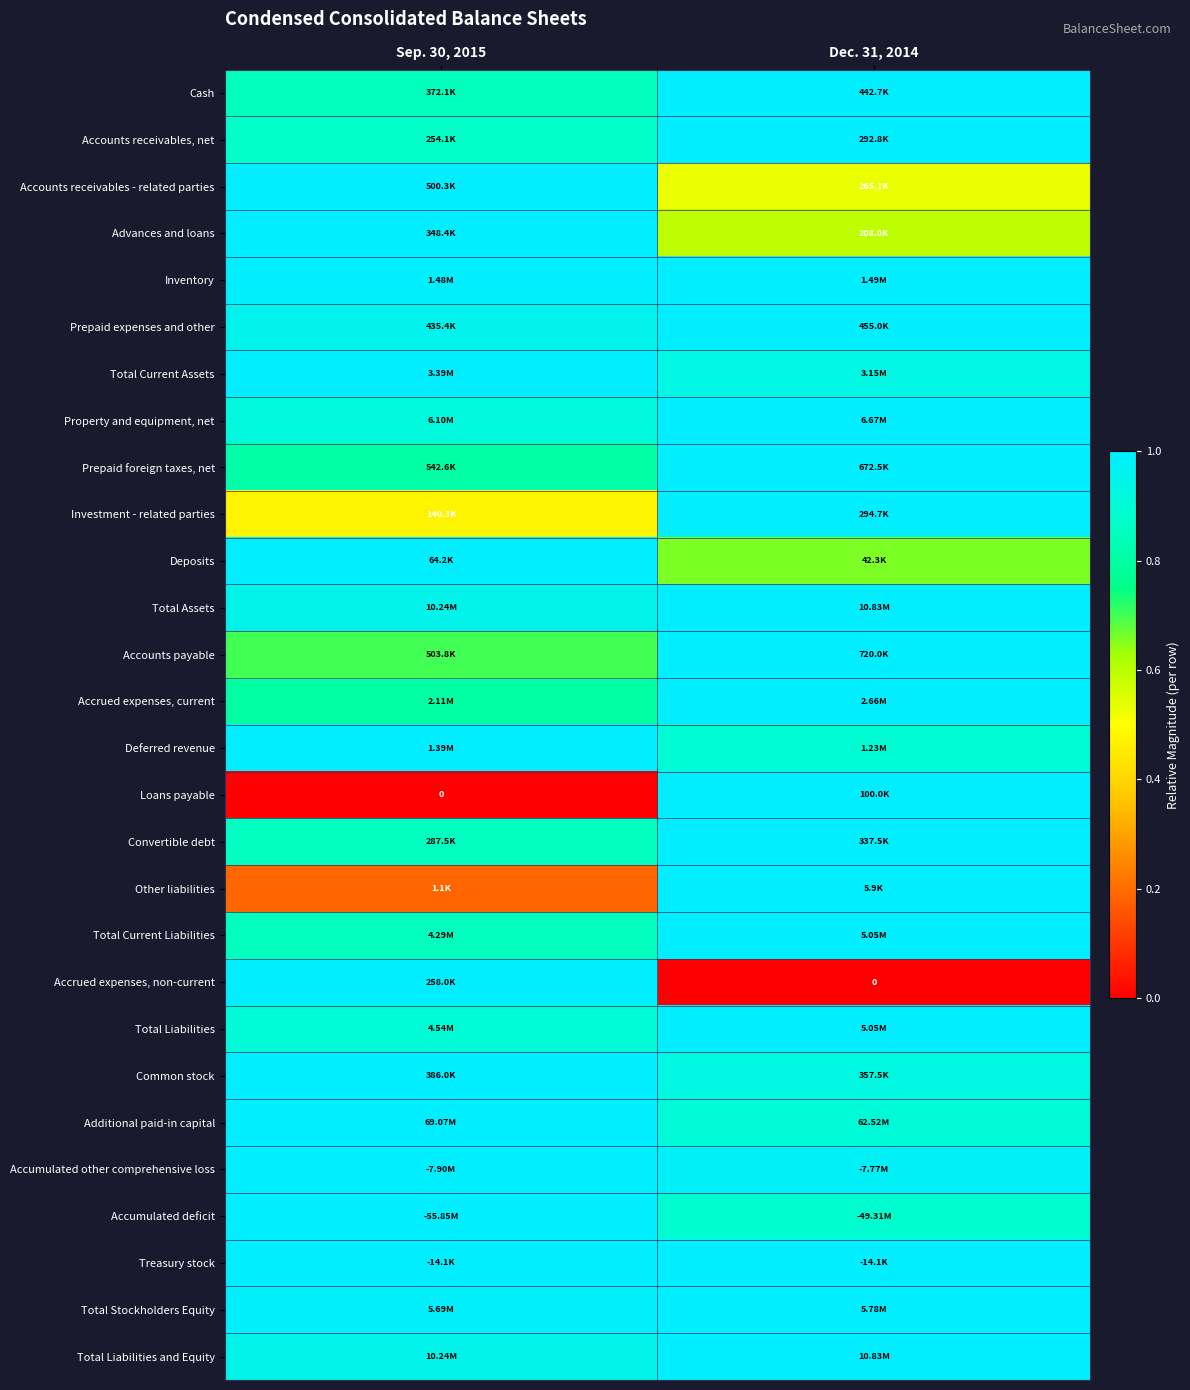

Is the value of Loans payable at Dec. 31, 2014 greater than the value of Accounts receivables, net at Dec. 31, 2014?

No